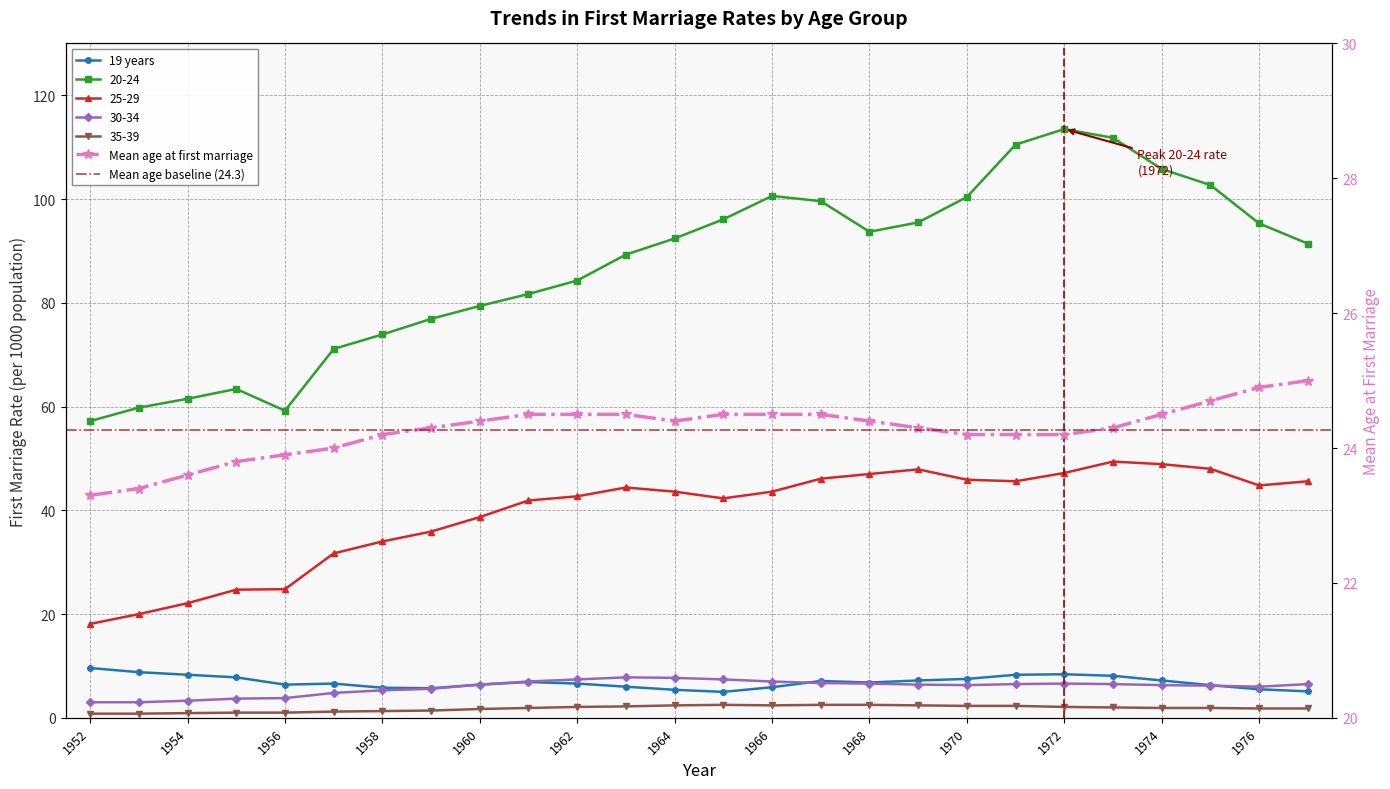

Reading left to right, what are all the values shown in this chart?

19 years: 9.6	8.8	8.3	7.8	6.4	6.6	5.8	5.7	6.4	6.9	6.6	6.0	5.4	5.0	5.9	7.1	6.8	7.2	7.5	8.3	8.4	8.1	7.2	6.3	5.5	5.1
20-24: 57.2	59.8	61.5	63.4	59.2	71.1	73.9	76.9	79.4	81.7	84.3	89.3	92.4	96.1	100.6	99.6	93.7	95.5	100.4	110.5	113.5	111.8	105.8	102.7	95.3	91.4
25-29: 18.1	20.0	22.1	24.7	24.8	31.7	34.0	35.9	38.7	41.9	42.7	44.4	43.6	42.3	43.6	46.1	47.0	47.9	45.9	45.6	47.2	49.4	48.9	48.0	44.8	45.6
30-34: 3.0	3.0	3.3	3.7	3.8	4.8	5.3	5.6	6.4	7.0	7.4	7.8	7.7	7.4	7.0	6.7	6.6	6.4	6.3	6.5	6.6	6.5	6.3	6.2	6.0	6.5
35-39: 0.8	0.8	0.9	1.0	1.0	1.2	1.3	1.4	1.7	1.9	2.1	2.2	2.4	2.5	2.4	2.5	2.5	2.4	2.3	2.3	2.1	2.0	1.9	1.9	1.8	1.8
Mean age at first marriage: 23.3	23.4	23.6	23.8	23.9	24.0	24.2	24.3	24.4	24.5	24.5	24.5	24.4	24.5	24.5	24.5	24.4	24.3	24.2	24.2	24.2	24.3	24.5	24.7	24.9	25.0